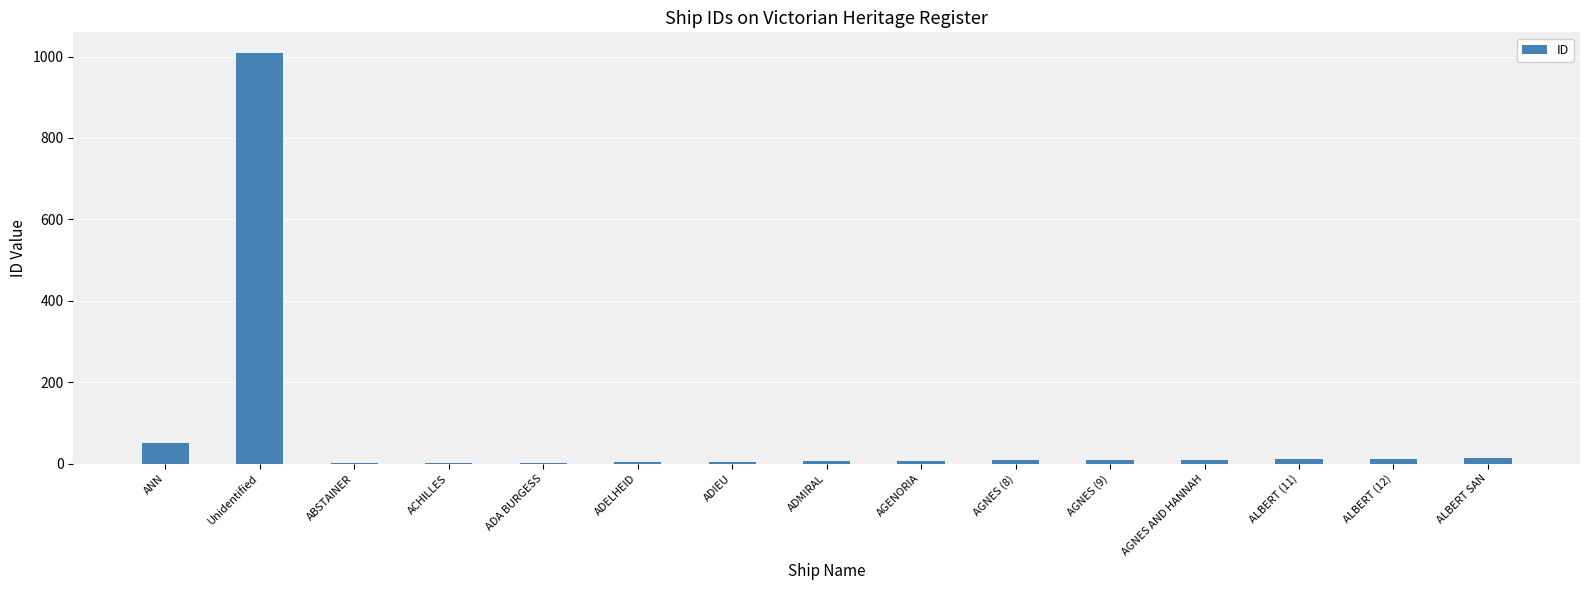

Is it true that the value at ANN is 51?

True